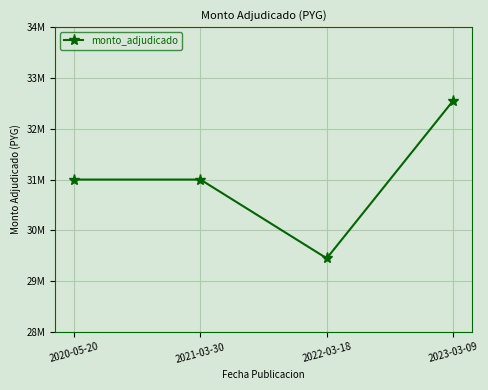

What is the difference between the maximum and minimum values?

3100000